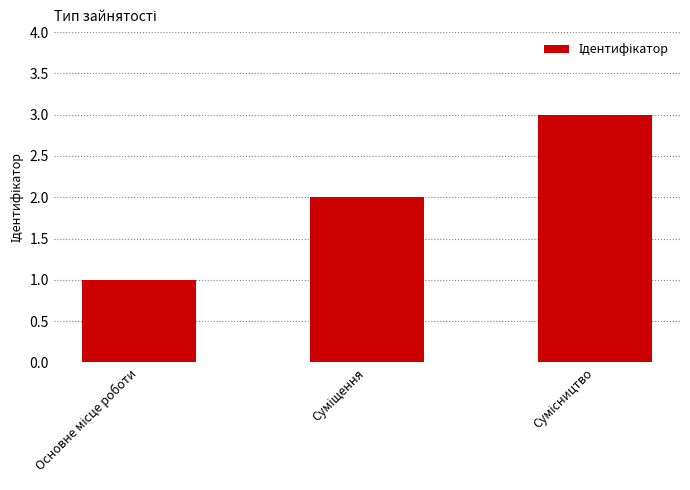

What is the greatest value displayed?

3